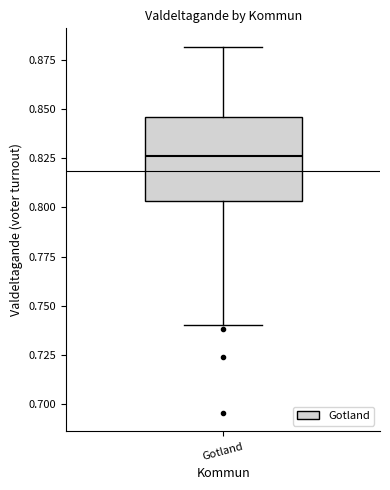

Where does the upper whisker of the box for Gotland end on the y-axis? The values are not printed on the chart, so give them approximately, as read against the axis.

0.880